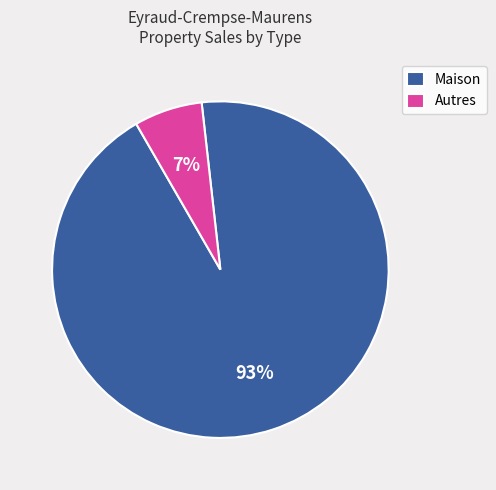

Is the sum of Maison and Autres greater than half?

Yes